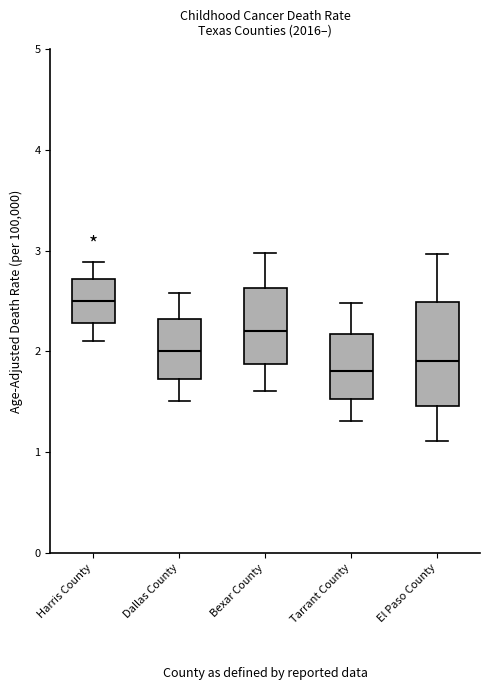

Reading left to right, transcribe this box plot: for each box, give where its median line is, the range the box spans, and where its two whiskers end, as read against the y-axis. The values are not printed on the chart, so give them approximately, as read against the axis.

Harris County: median 2.5, box 2.3 to 2.7, whiskers 2.1 to 2.9
Dallas County: median 2.0, box 1.7 to 2.3, whiskers 1.5 to 2.6
Bexar County: median 2.2, box 1.9 to 2.6, whiskers 1.6 to 3.0
Tarrant County: median 1.8, box 1.5 to 2.2, whiskers 1.3 to 2.5
El Paso County: median 1.9, box 1.5 to 2.5, whiskers 1.1 to 3.0